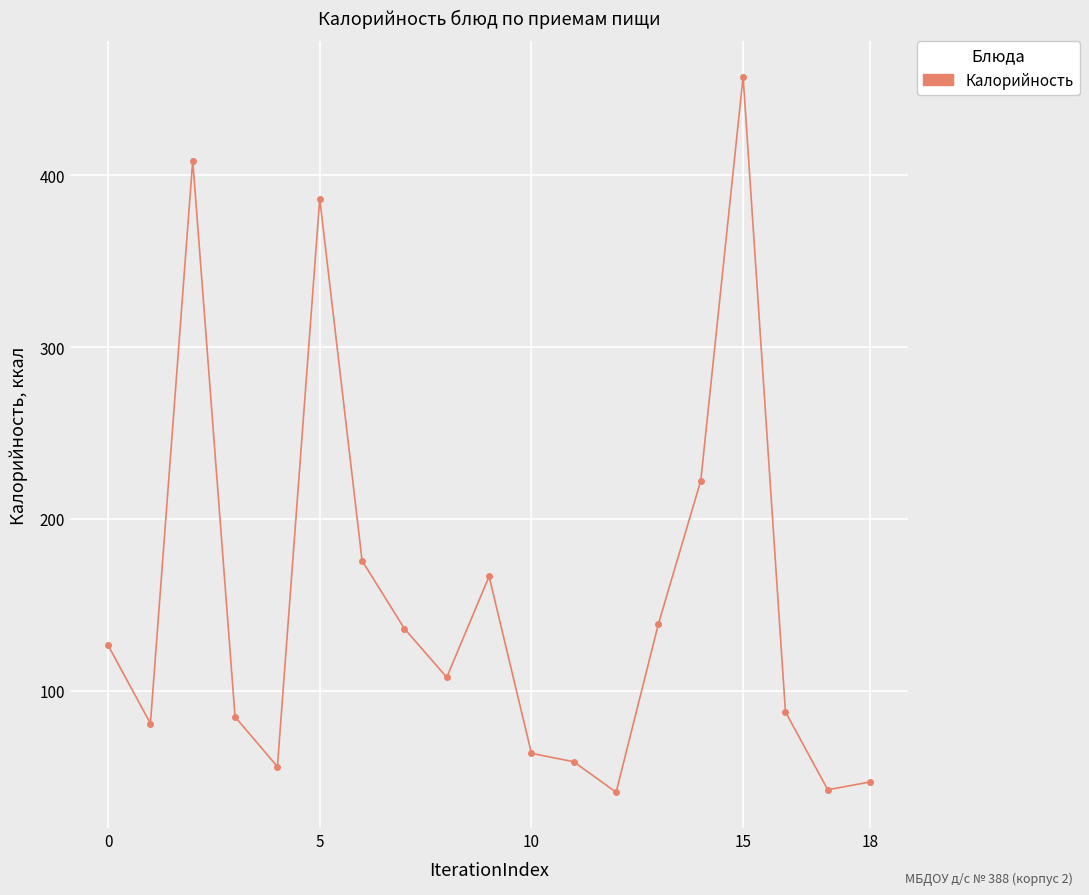

What is the difference between the maximum and second lowest values?

414.9